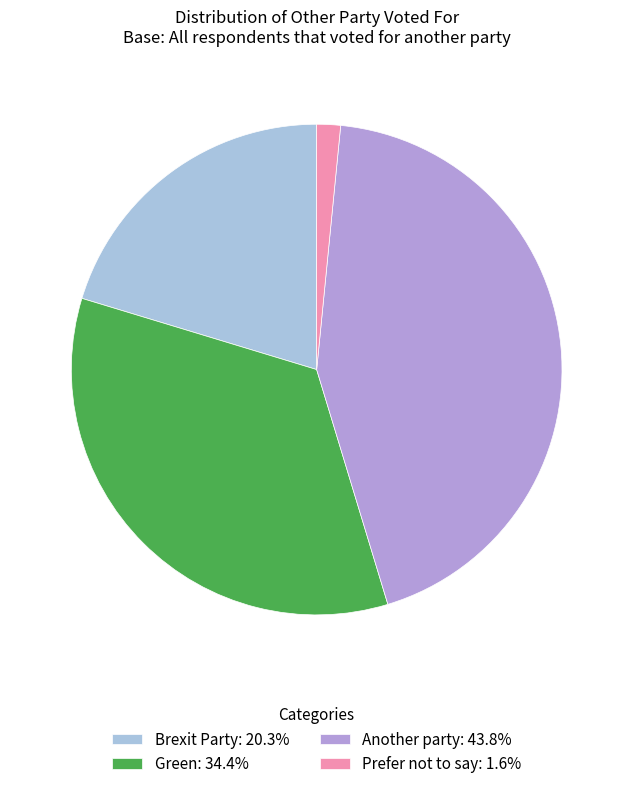

Combined, do Green: 34.4% and Brexit Party: 20.3% account for over 50%?

Yes